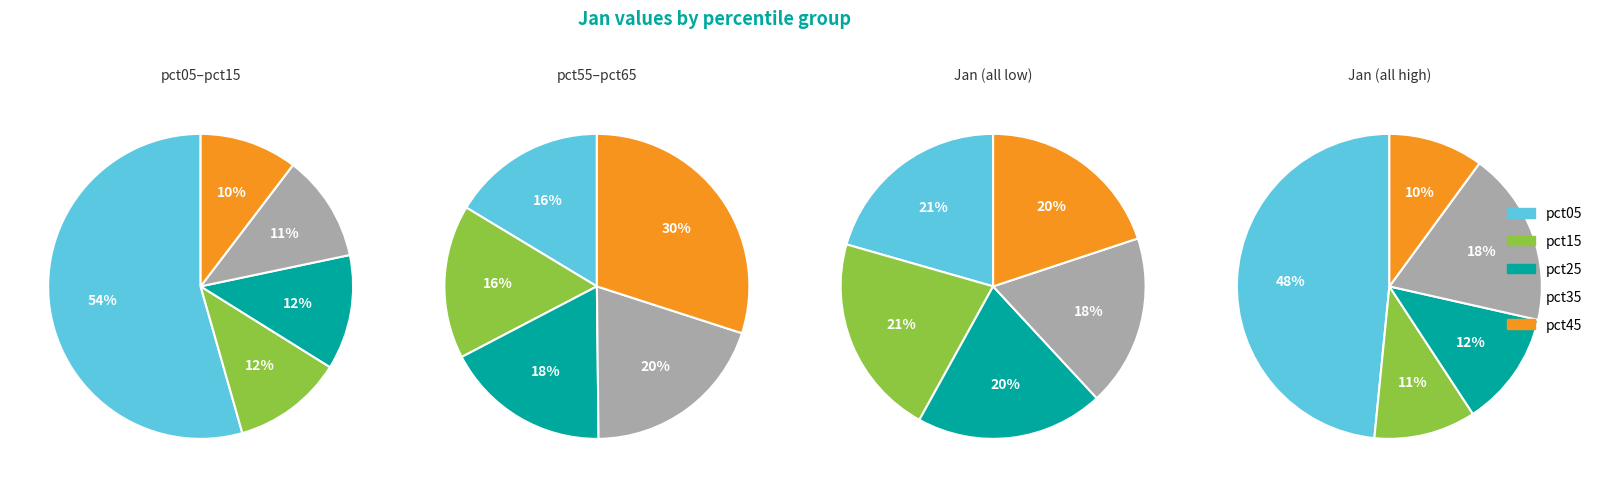

Which slice is the smallest?

pct45